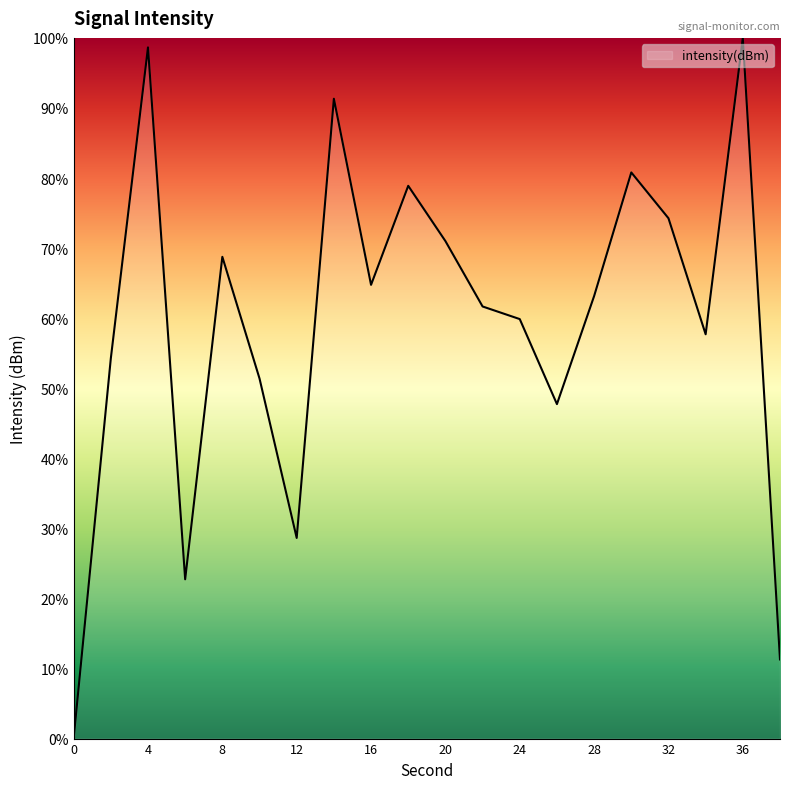

What is the greatest value displayed?

100.0